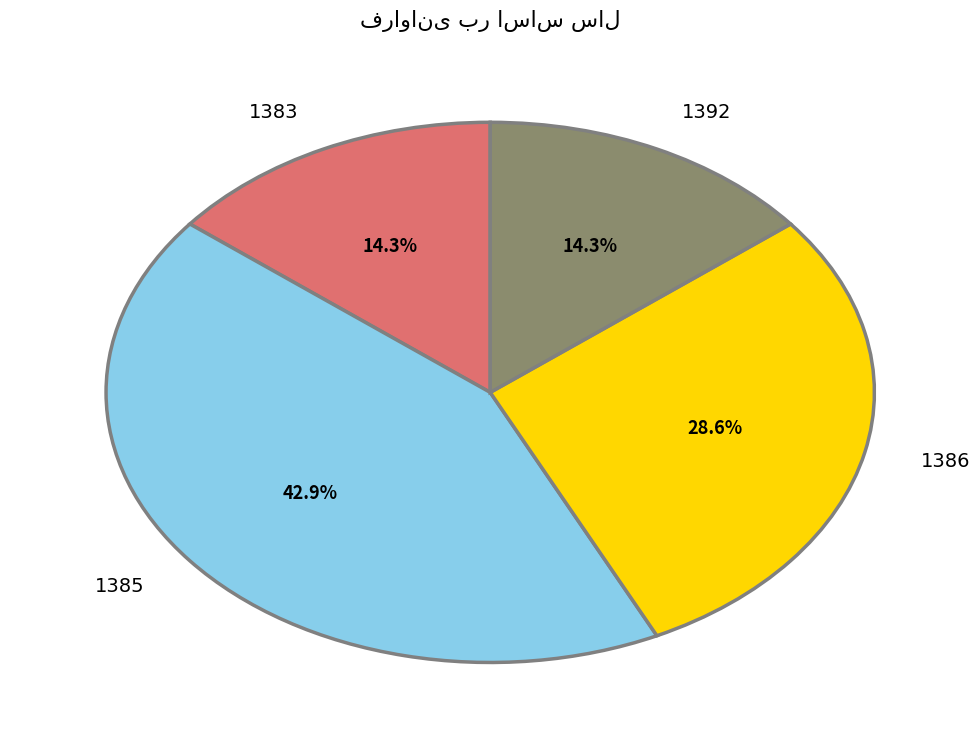

Which slice is the largest?

1385